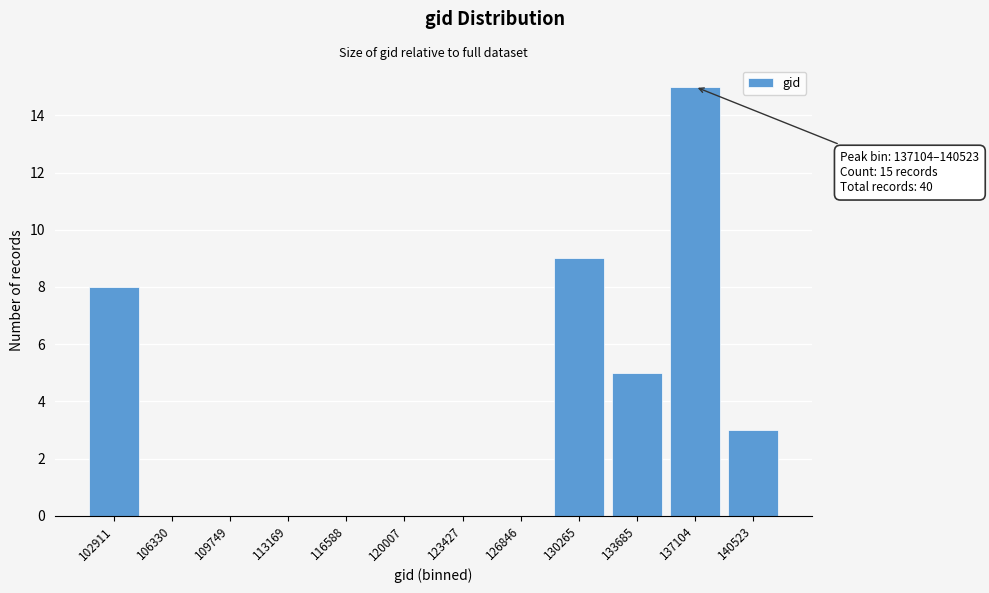

Reading left to right, list all the values displayed in this chart.

102911=8	106330=0	109749=0	113169=0	116588=0	120007=0	123427=0	126846=0	130265=9	133685=5	137104=15	140523=3